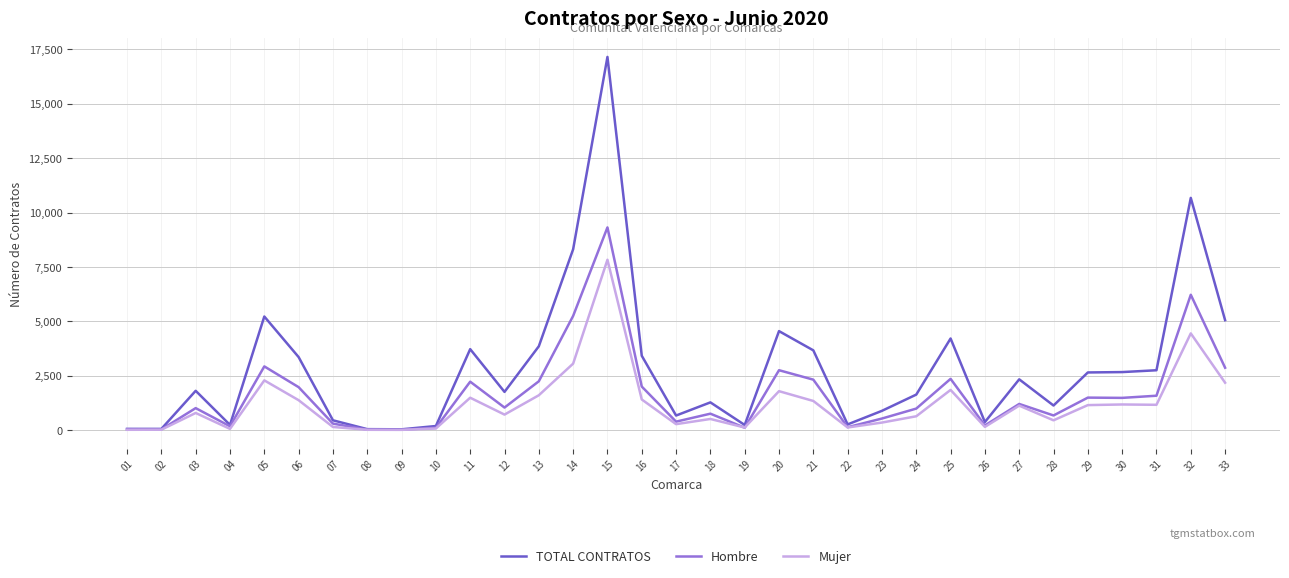

What is the greatest value displayed?

17151